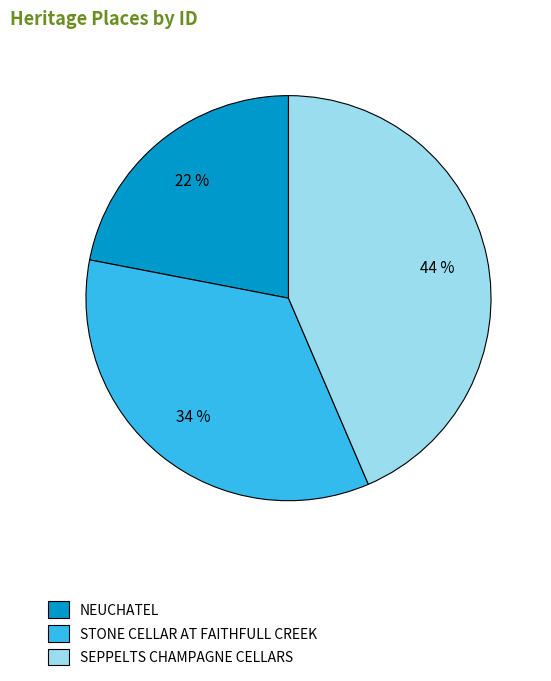

To the nearest percent, what portion does SEPPELTS CHAMPAGNE CELLARS represent?

44%